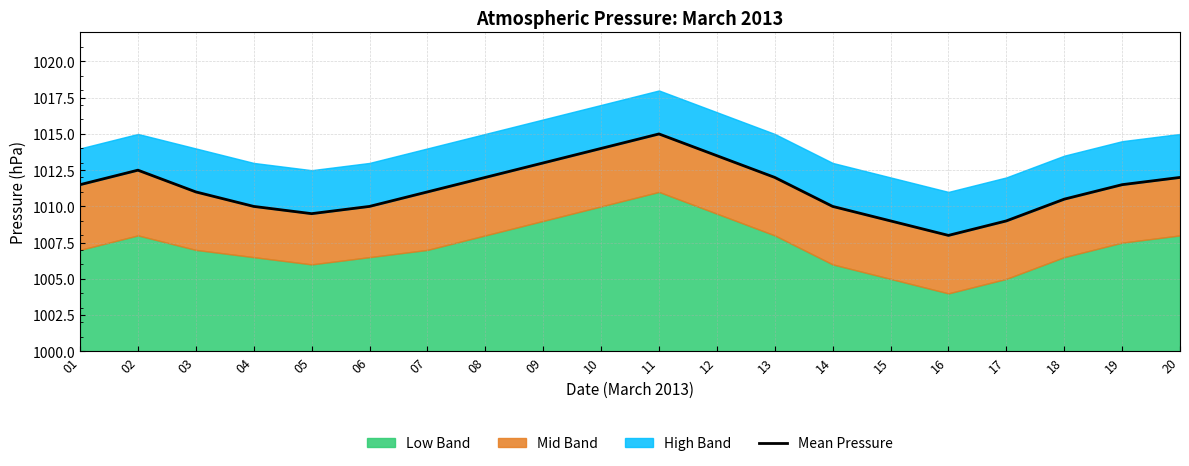

List the labels in order of value, largest first.

11, 10, 12, 09, 02, 08, 13, 20, 01, 19, 03, 07, 18, 04, 06, 14, 05, 15, 17, 16